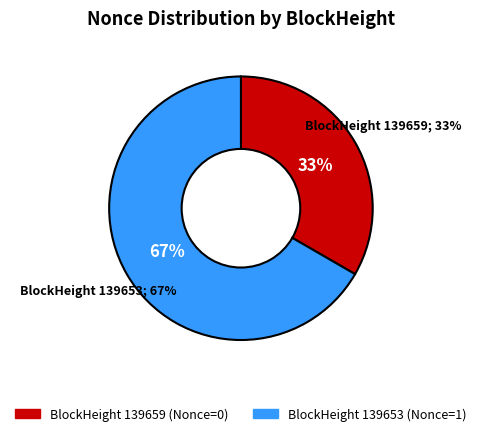

What is the smallest slice in the pie chart?

139659